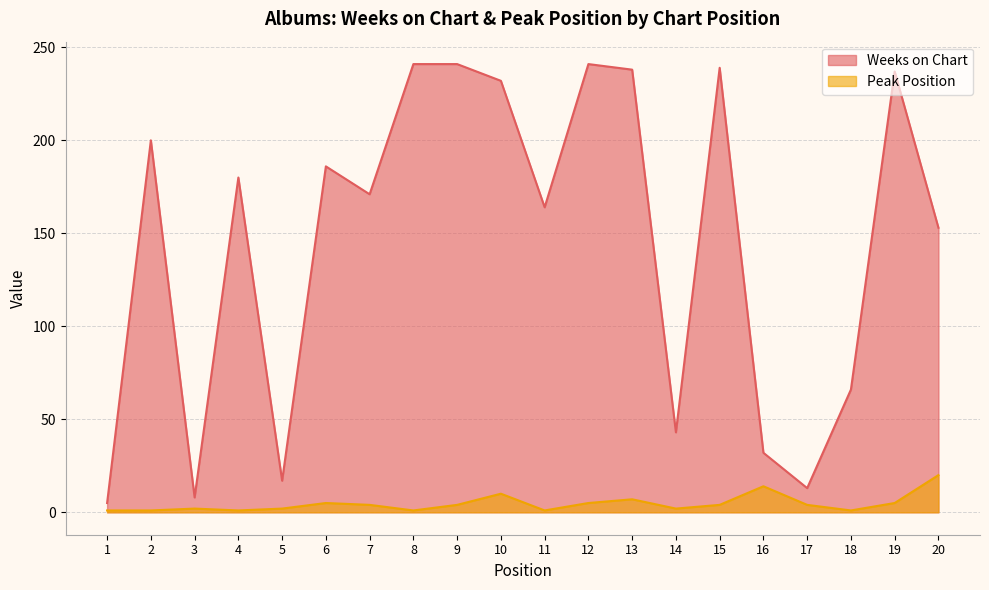

At which label does Peak Position reach its peak?

20